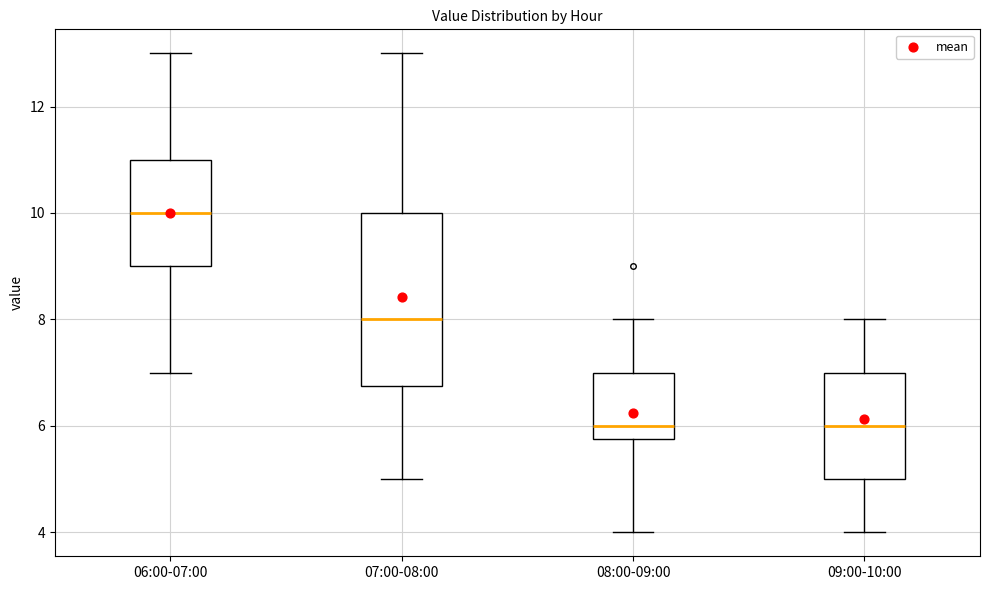

Reading left to right, transcribe this box plot: for each box, give where its median line is, the range the box spans, and where its two whiskers end, as read against the y-axis. The values are not printed on the chart, so give them approximately, as read against the axis.

06:00-07:00: median 10.0, box 9.0 to 11.0, whiskers 7.0 to 13.0
07:00-08:00: median 8.0, box 6.8 to 10.0, whiskers 5.0 to 13.0
08:00-09:00: median 6.0, box 5.8 to 7.0, whiskers 4.0 to 8.0
09:00-10:00: median 6.0, box 5.0 to 7.0, whiskers 4.0 to 8.0